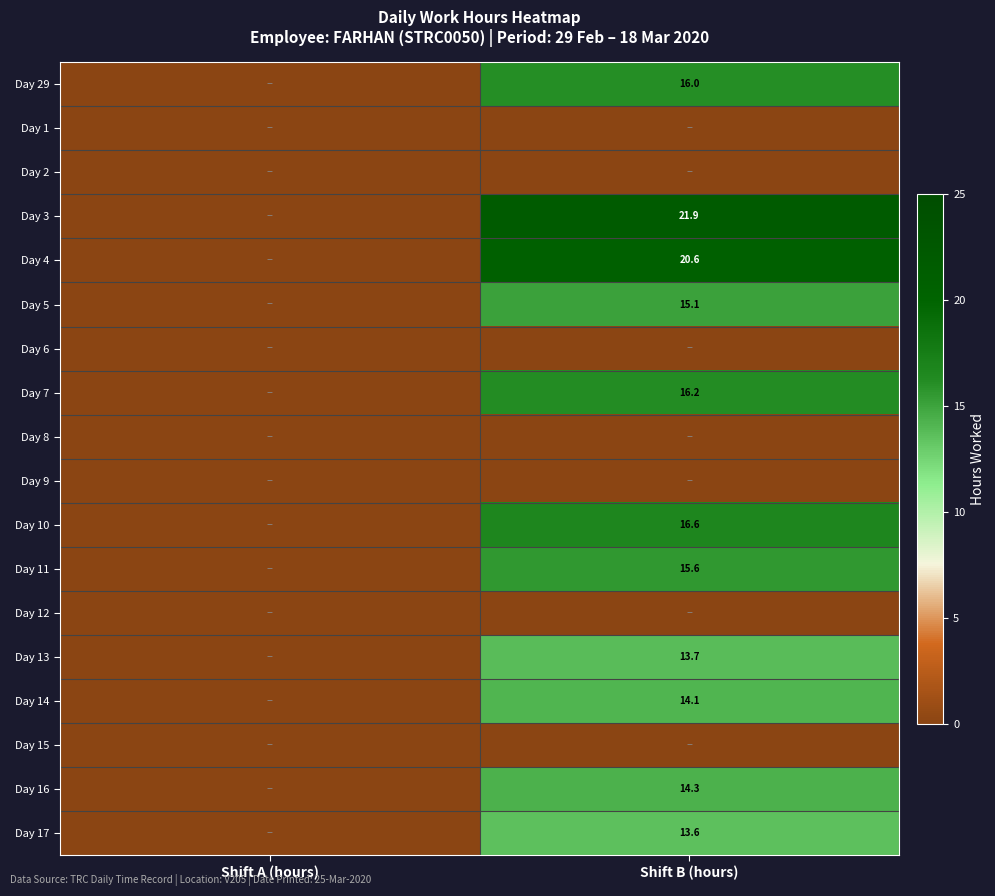

At Shift B (hours), list the series in order from largest to smallest.

Day 3, Day 4, Day 10, Day 7, Day 29, Day 11, Day 5, Day 16, Day 14, Day 13, Day 17, Day 1, Day 2, Day 6, Day 8, Day 9, Day 12, Day 15